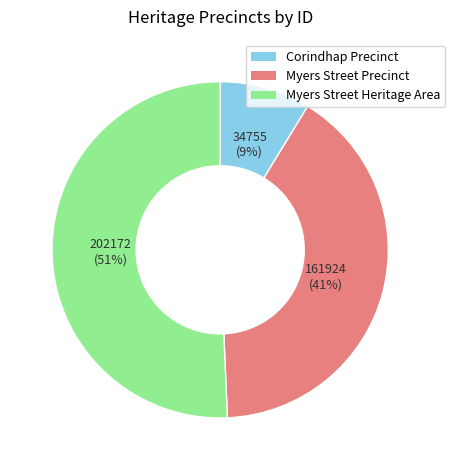

To the nearest percent, what is the combined percentage of Myers Street Heritage Area and Myers Street Precinct?

91%